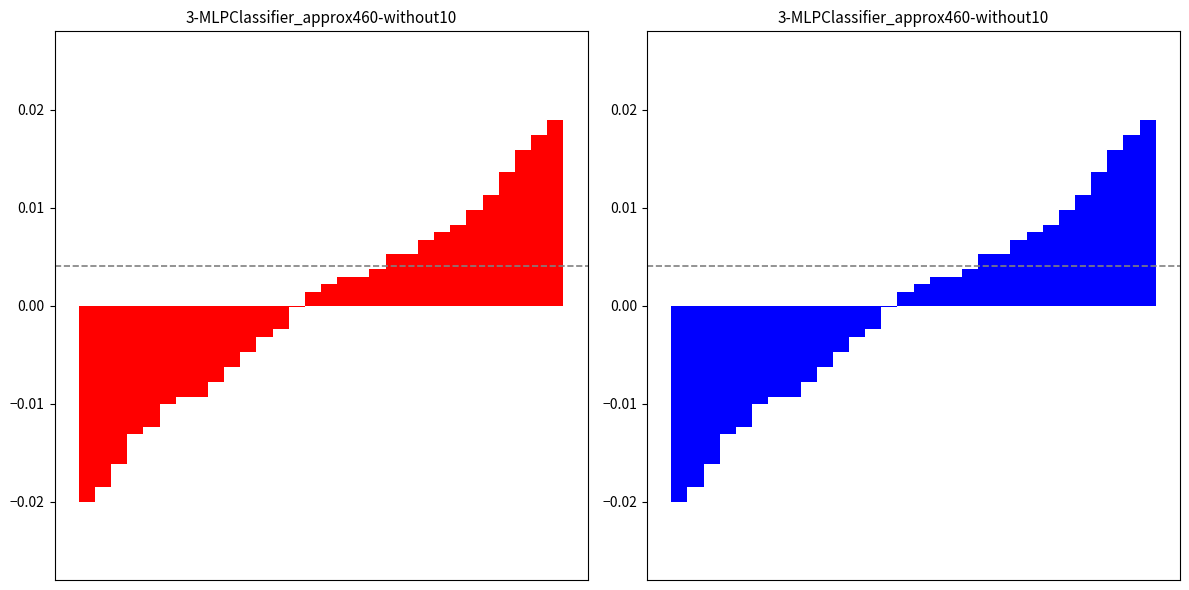

At which category does the chart reach its peak across all series?

29